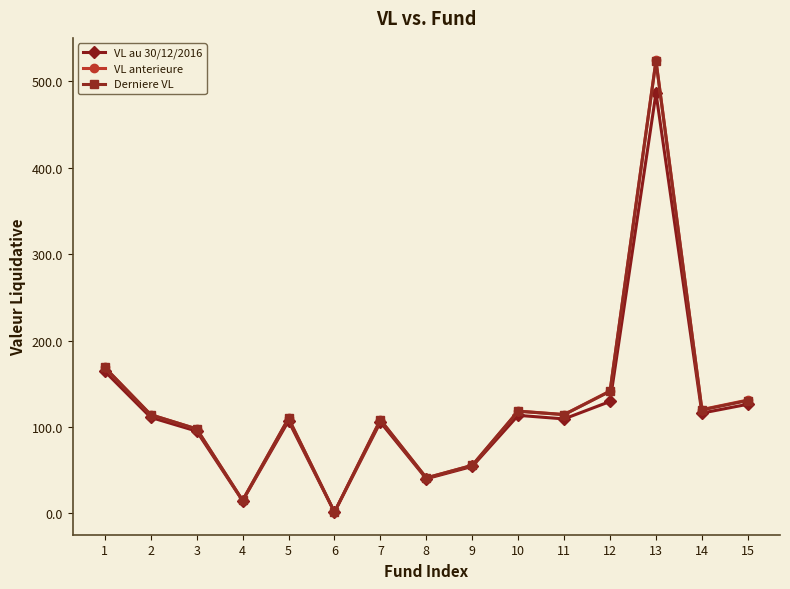

What is the value of the Derniere VL point at the 5th from the left?

110.0